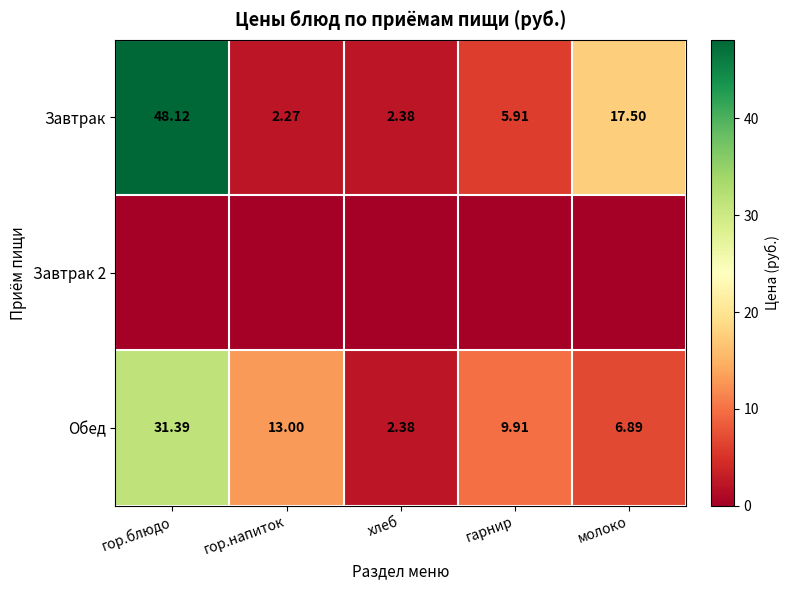

How many data points does each series have?

5